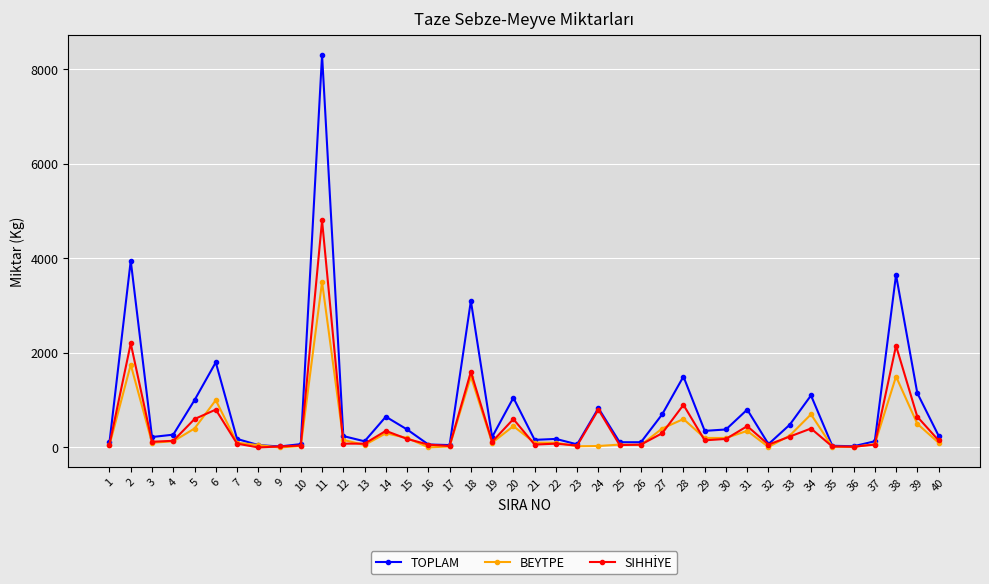

Which series has the largest total across all categories?

TOPLAM